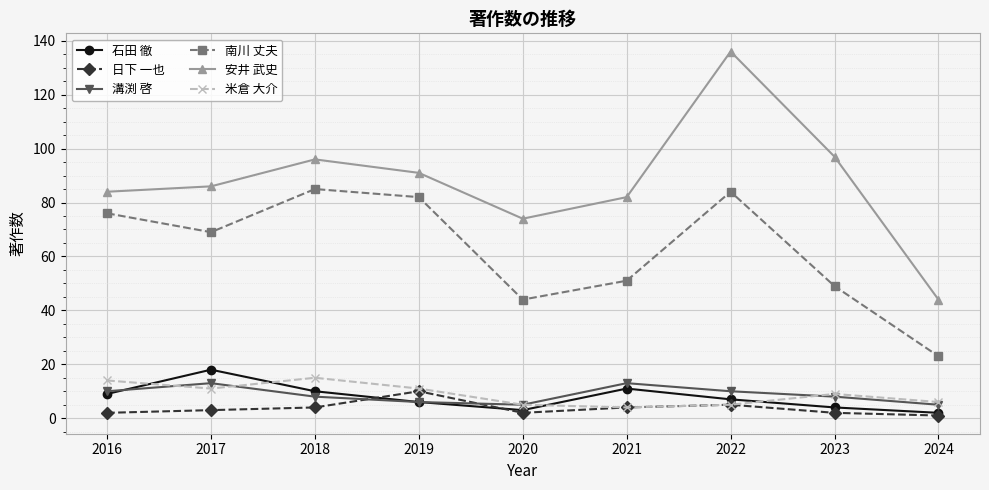

Rank the series by their maximum value, from highest to lowest.

安井 武史, 南川 丈夫, 石田 徹, 米倉 大介, 溝渕 啓, 日下 一也